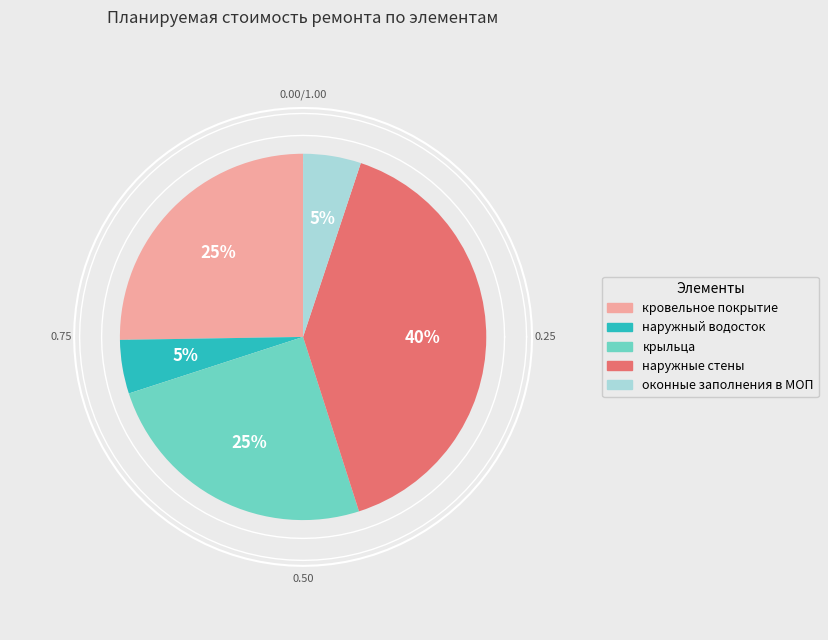

Is it true that оконные заполнения в МОП is 15% of the pie?

False